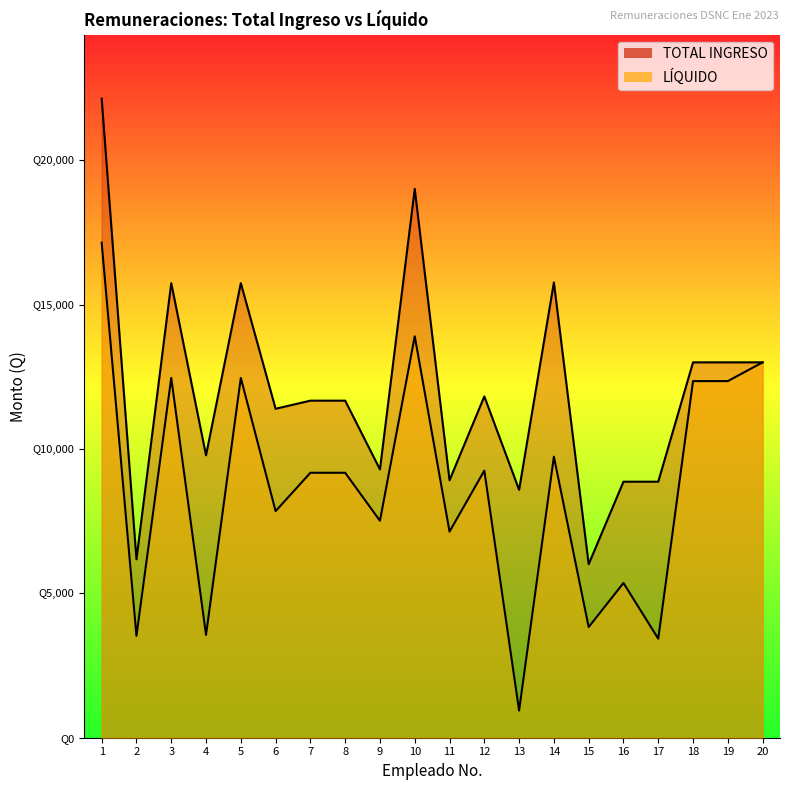

The LÍQUIDO series shows 3528.5 at 2. True or false?

True